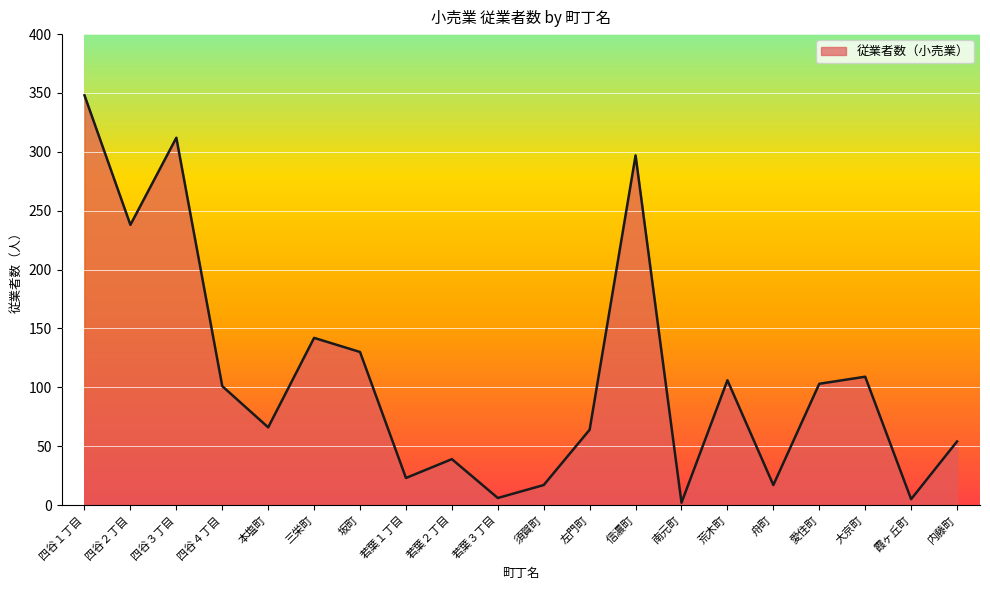

True or false: the data has more than 2 interior local peaks.

True